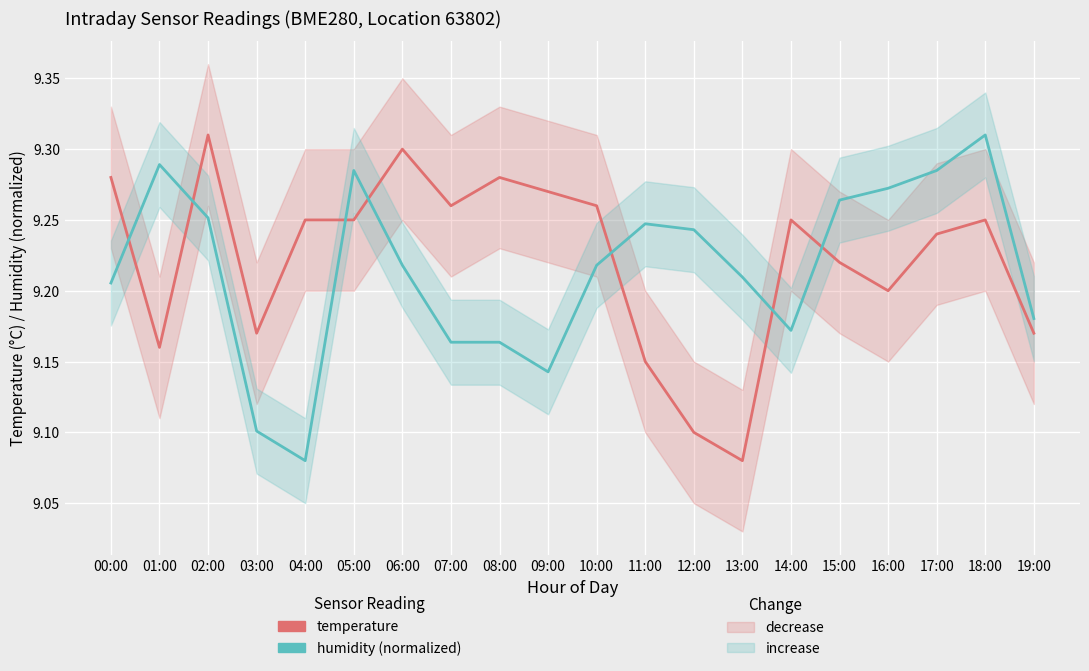

True or false: temperature and humidity (normalized) intersect in this chart.

True